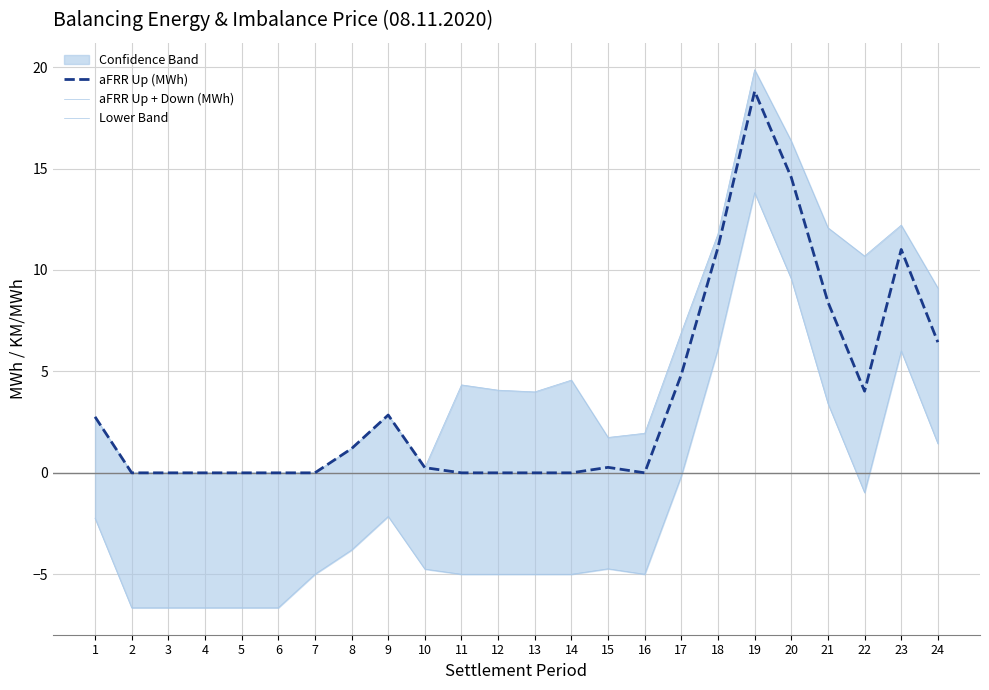

True or false: aFRR Up + Down (MWh) has more than 1 interior local peaks.

True